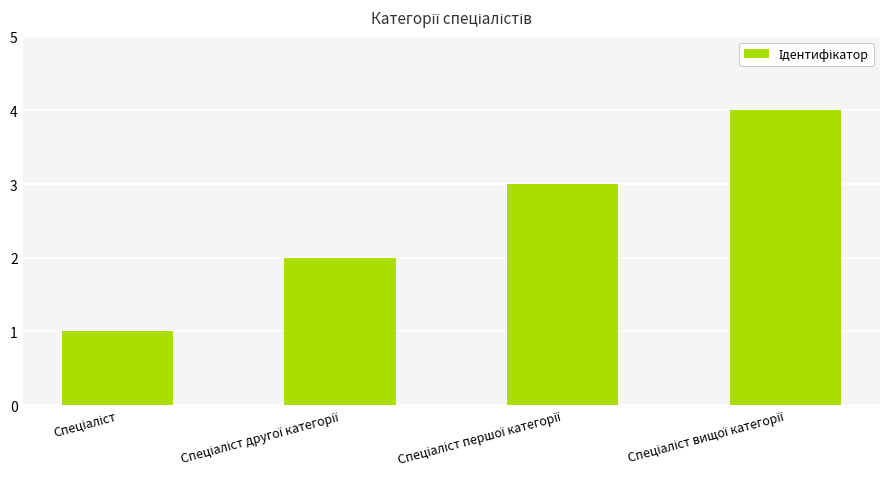

What is the sum of all values?

10